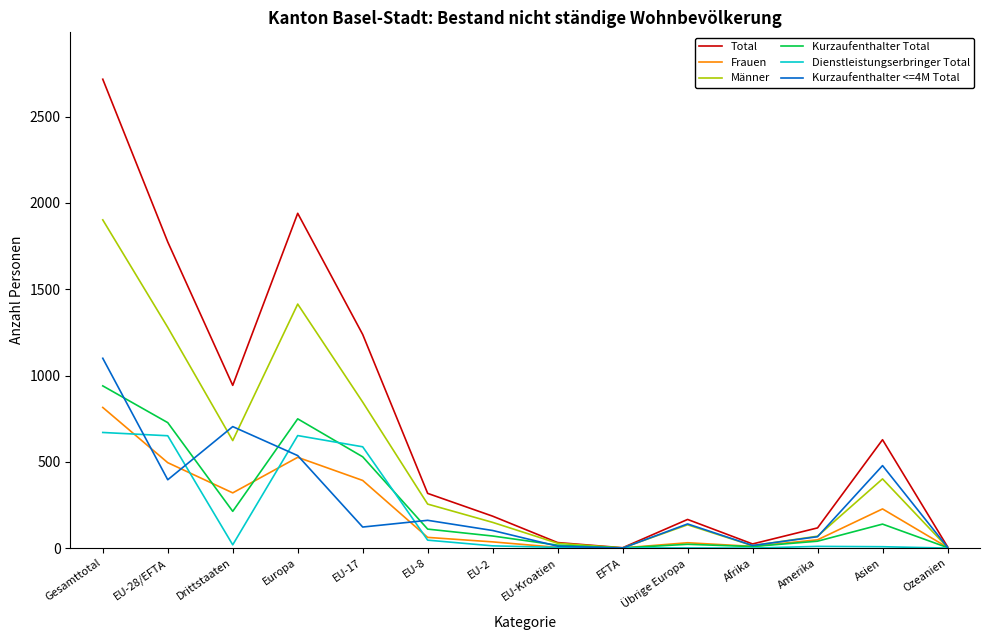

Which series has the largest range (max minus min)?

Total